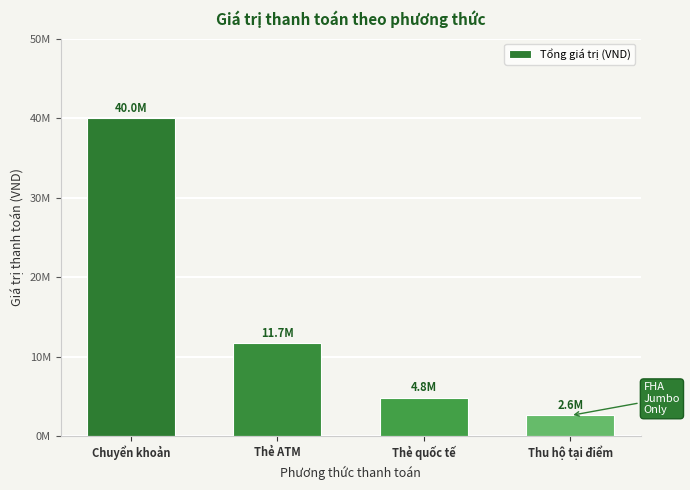

Rank the categories by value from highest to lowest.

Chuyển khoản, Thẻ ATM, Thẻ quốc tế, Thu hộ tại điểm